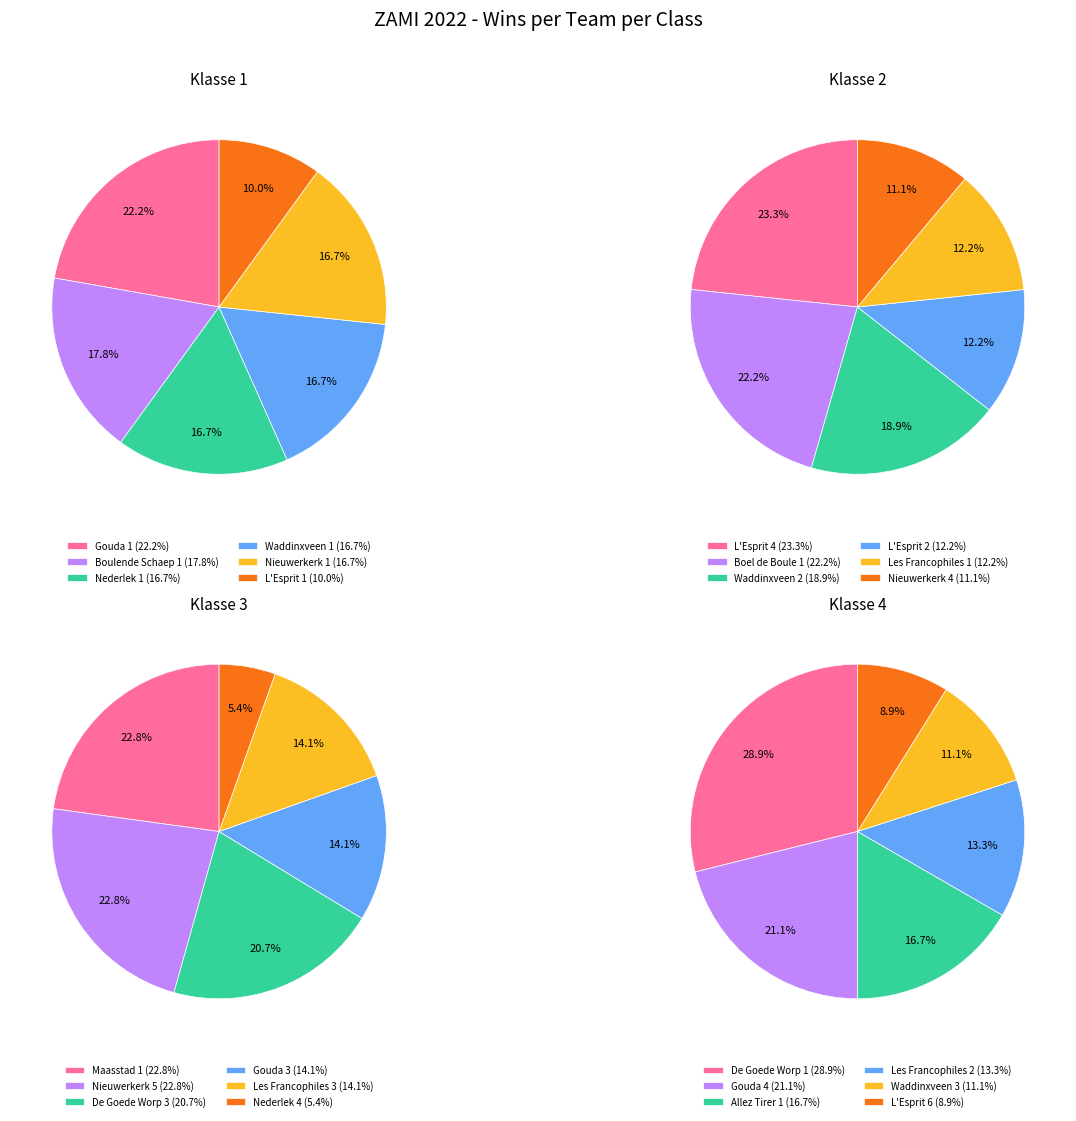

What percentage is the 5 slice, to the nearest percent?

5%